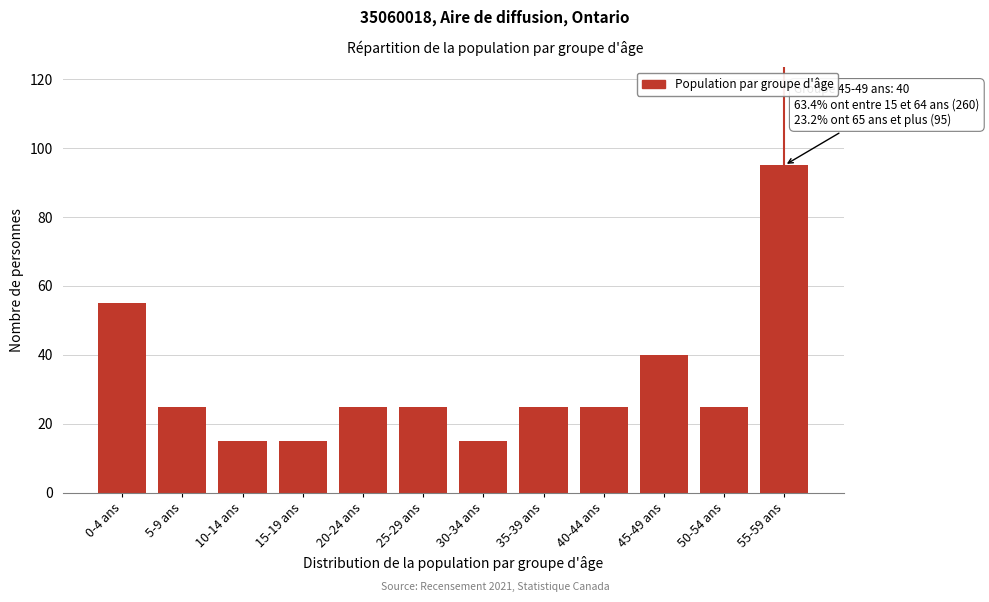

Reading left to right, what are all the values shown in this chart?

0-4 ans=55	5-9 ans=25	10-14 ans=15	15-19 ans=15	20-24 ans=25	25-29 ans=25	30-34 ans=15	35-39 ans=25	40-44 ans=25	45-49 ans=40	50-54 ans=25	55-59 ans=95